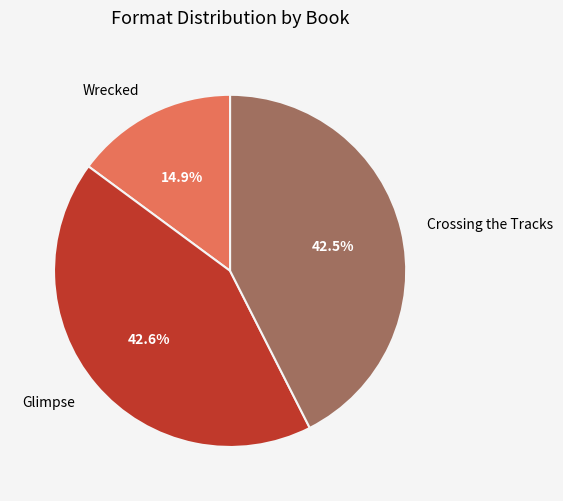

Count the number of slices in the pie.

3